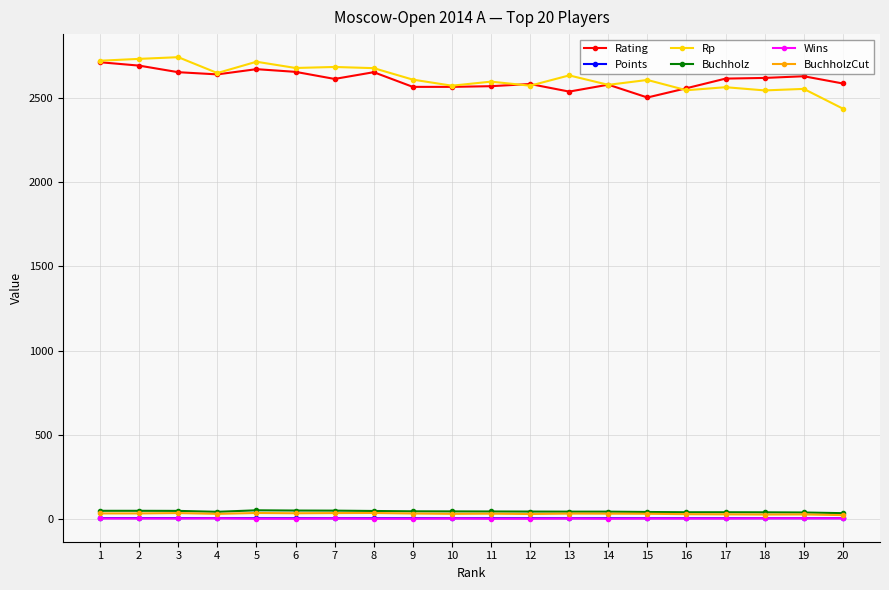

What is the minimum value shown in the chart?

4.0